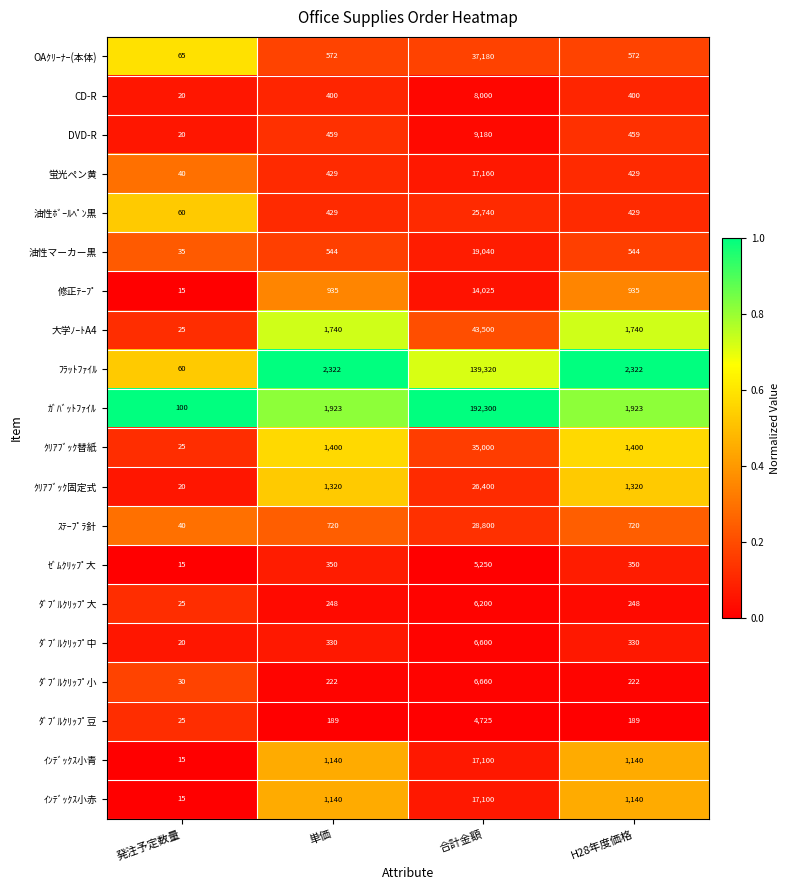

Which series has the largest total across all categories?

ｶﾞﾊﾞｯﾄﾌｧｲﾙ